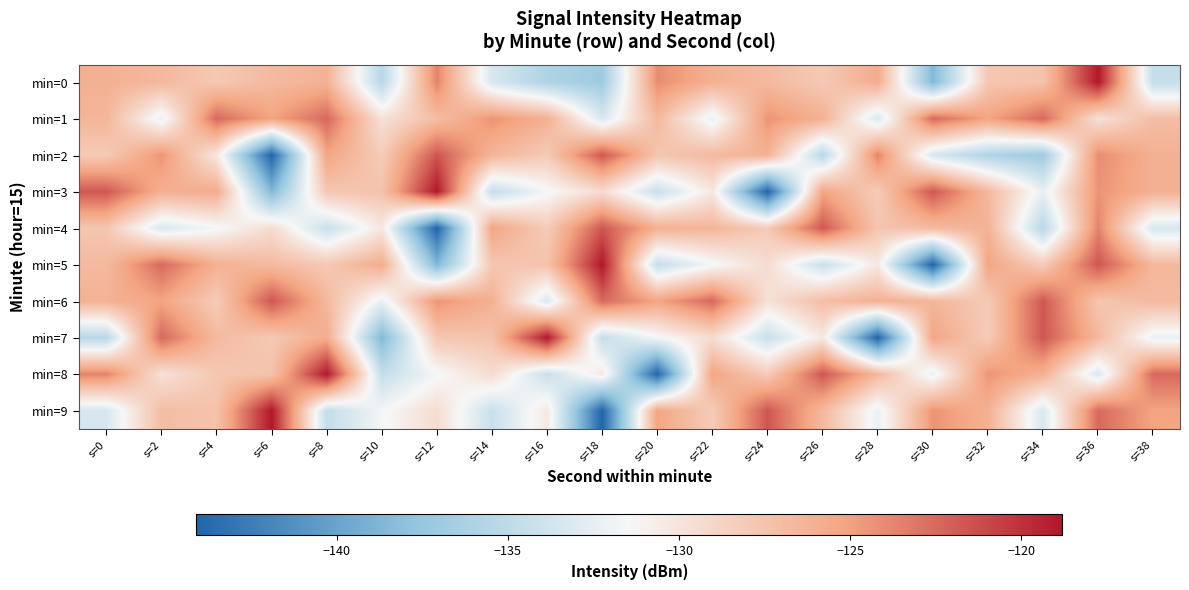

At s=4, list the series in order from largest to smallest.

min=1, min=3, min=5, min=7, min=9, min=8, min=0, min=6, min=2, min=4